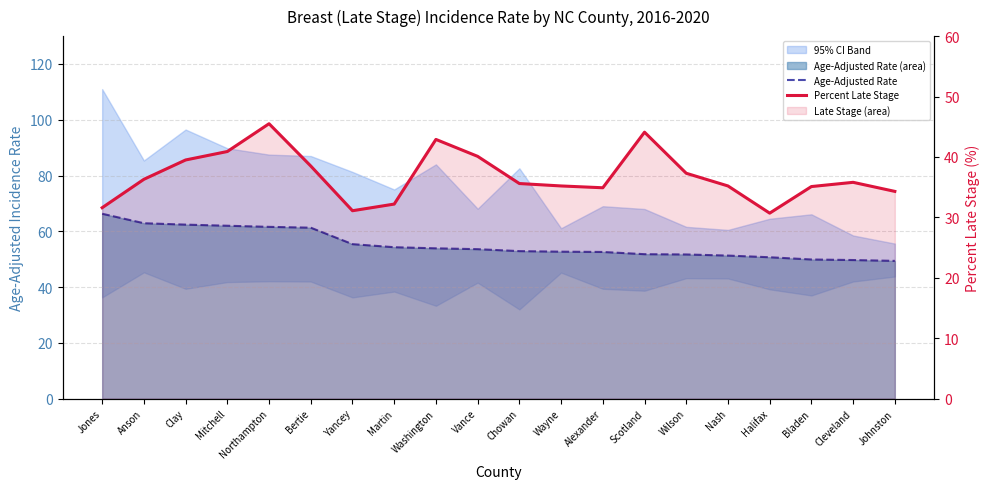

At Alexander, list the series in order from largest to smallest.

Age-Adjusted Rate, Percent Late Stage